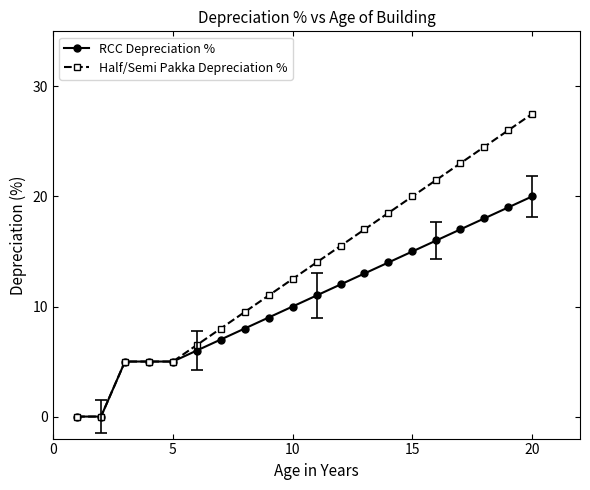

True or false: Half/Semi Pakka Depreciation % has more than 2 points higher than both neighbors.

False